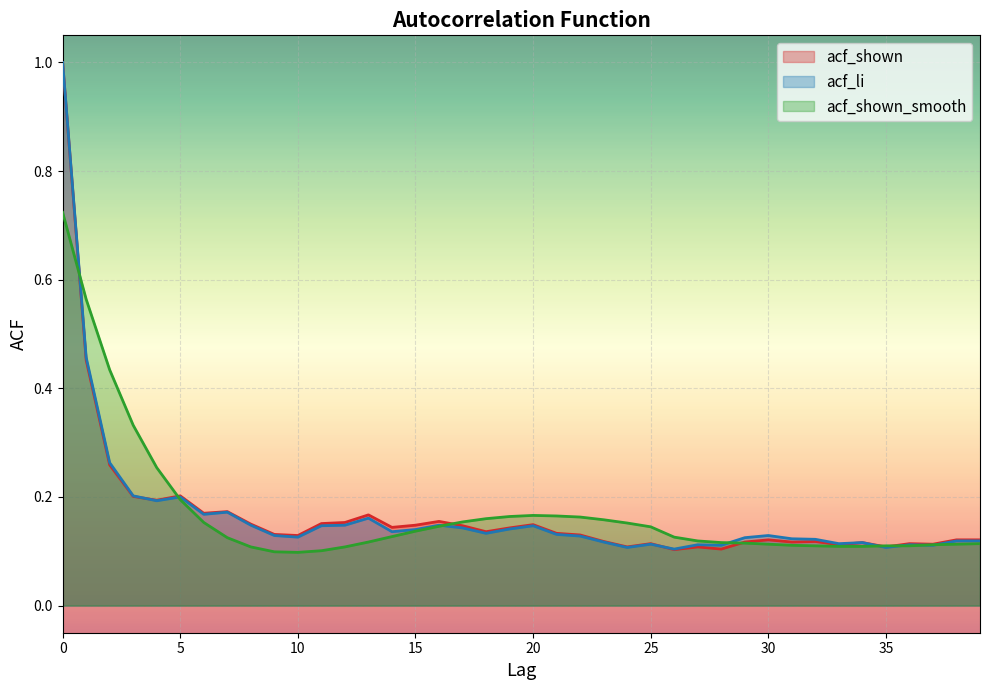

Where is the first local minimum for acf_shown?

4